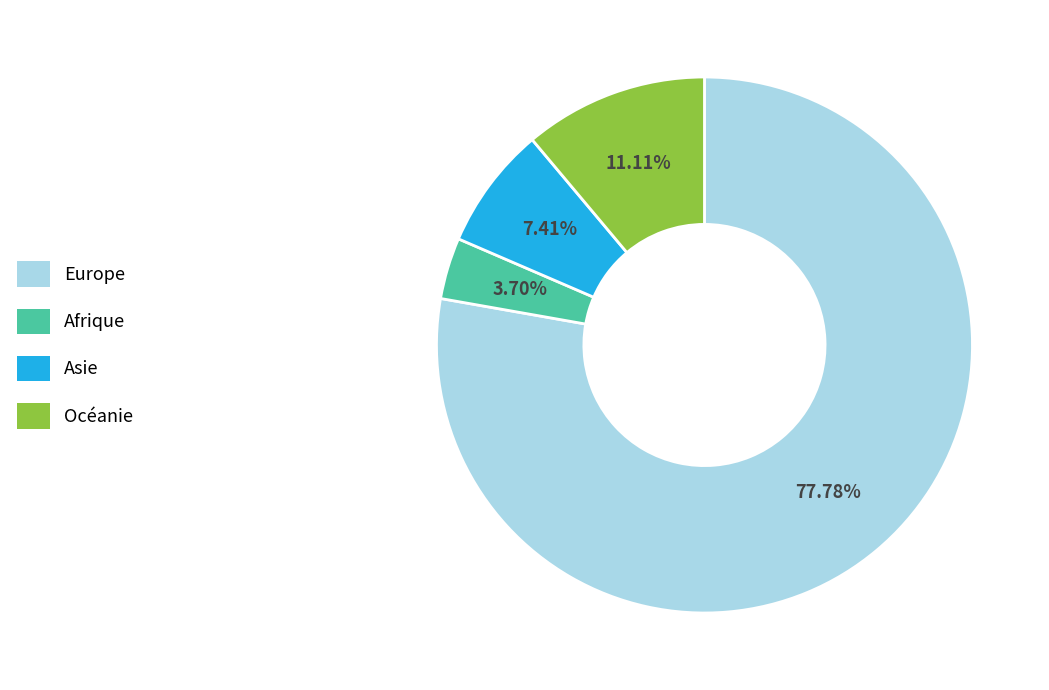

How many segments does this pie chart have?

4